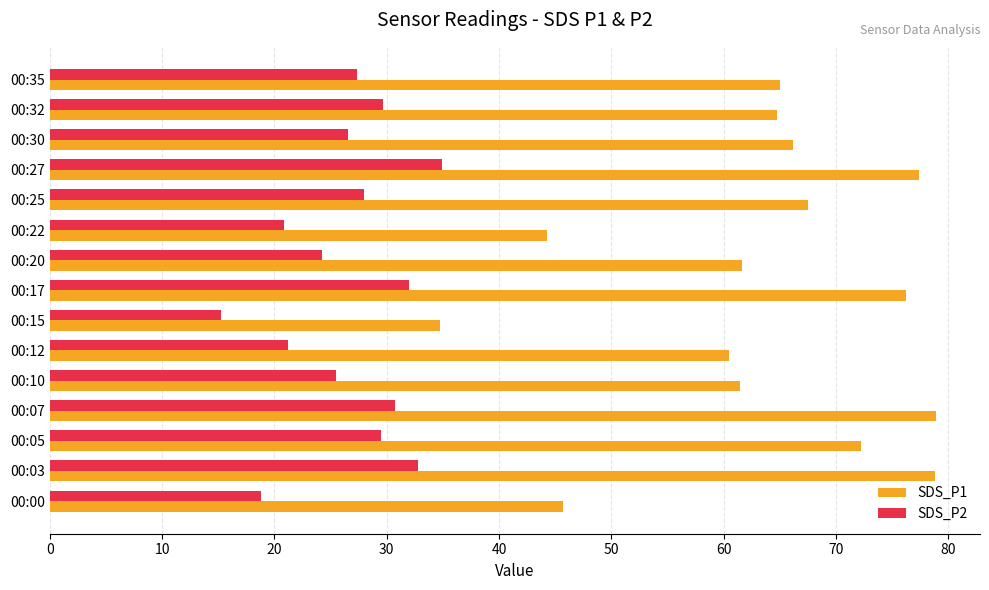

Read the SDS_P1 value at 00:10.

61.5